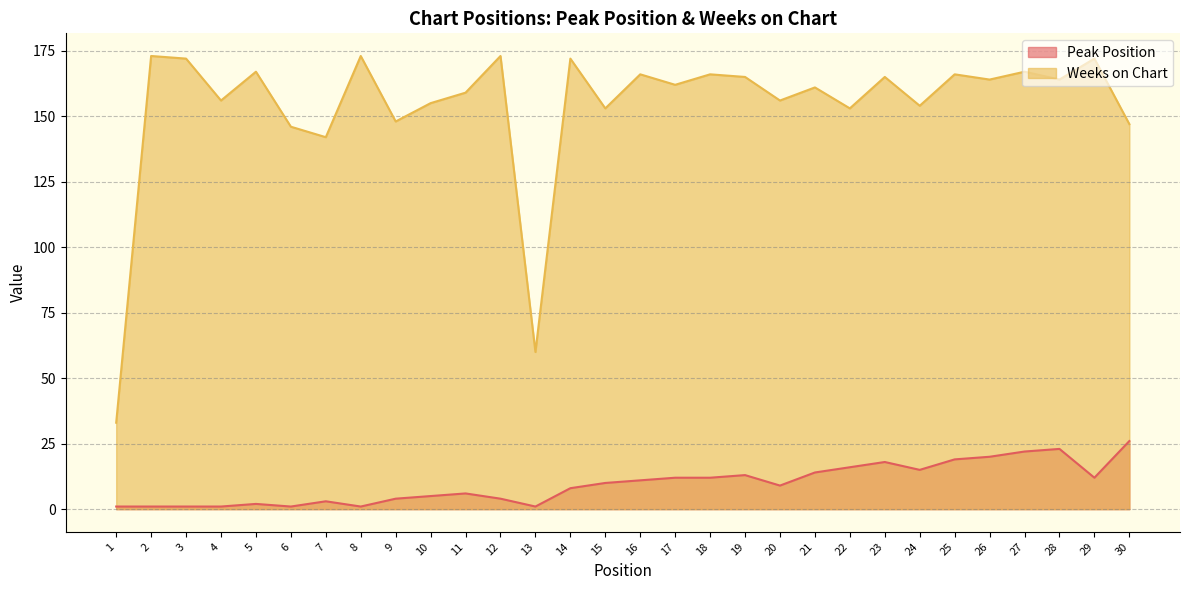

What is the minimum value shown in the chart?

1